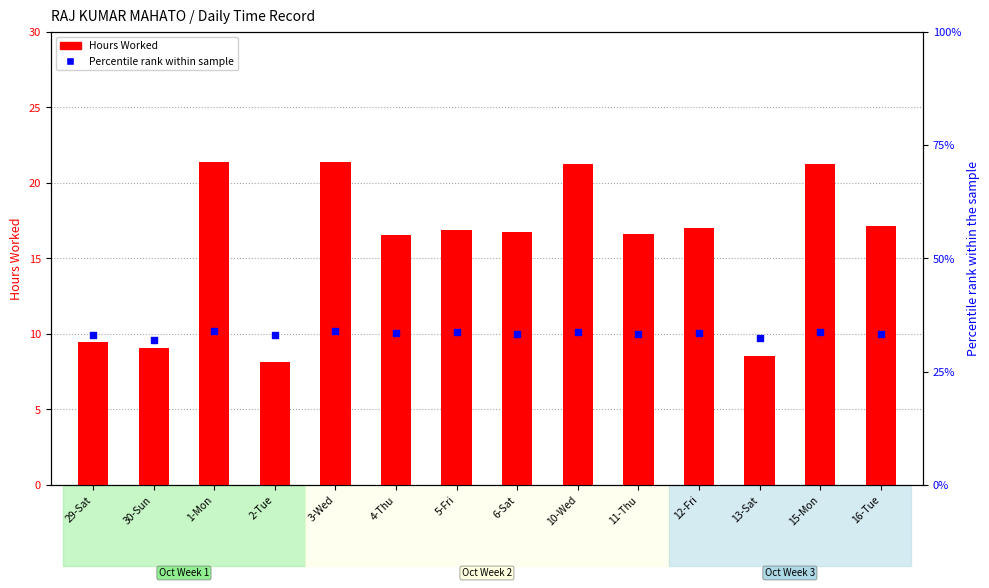

At how many categories does at least one series exceed 14?

14